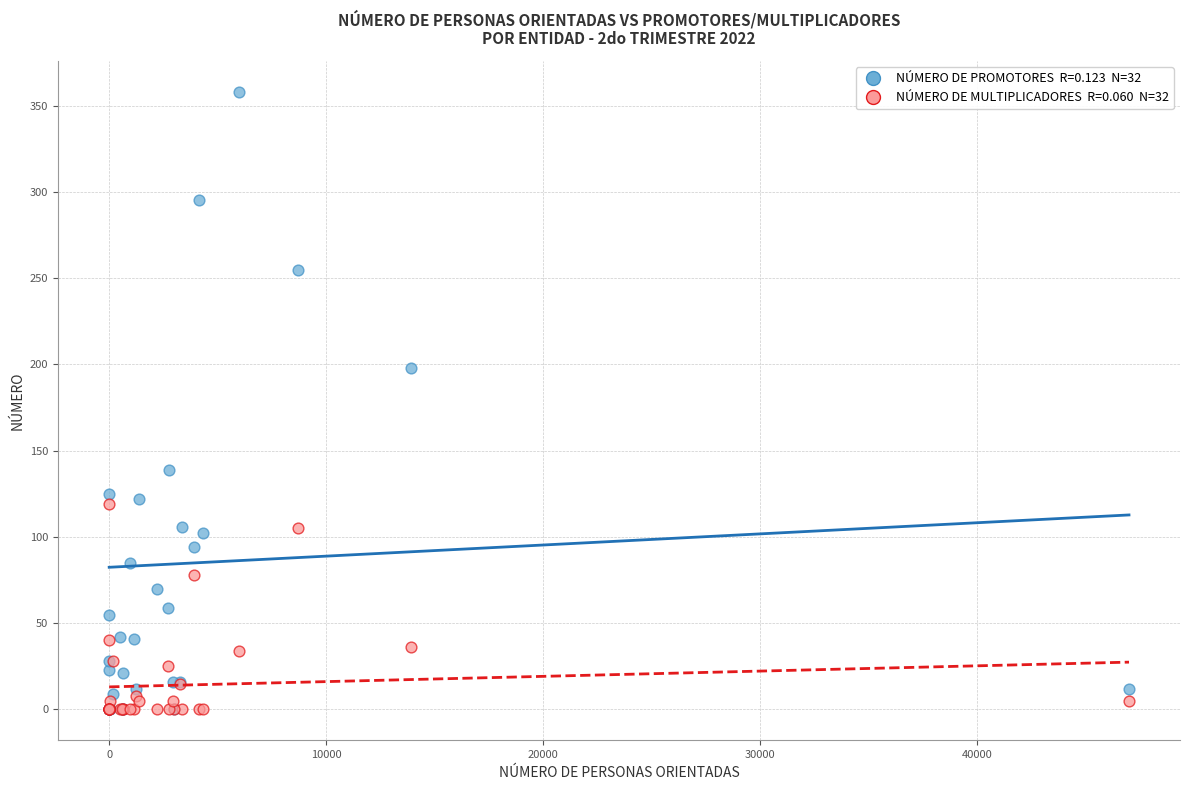

Across all series, what Y value is closest to 179?

198